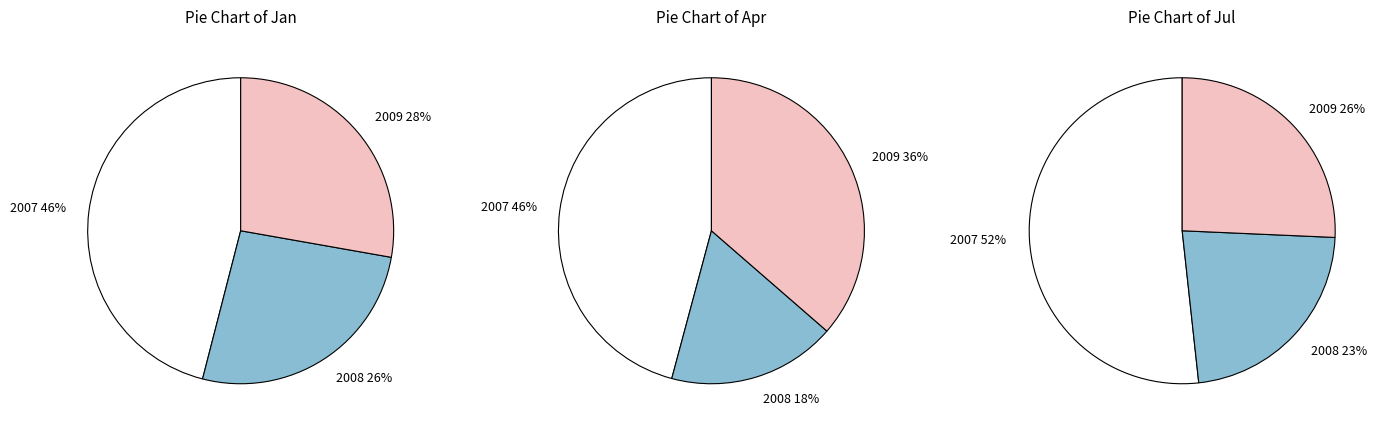

Combined, do 8 and 5 account for over 50%?

No